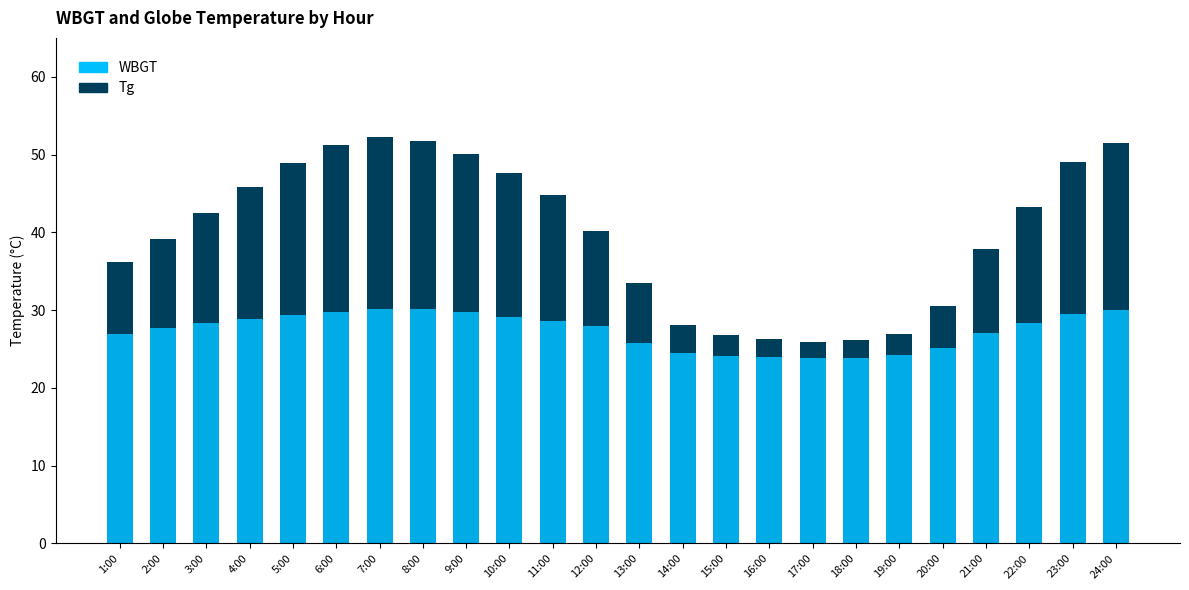

Is the value of Tg at 10:00 greater than the value of WBGT at 22:00?

Yes